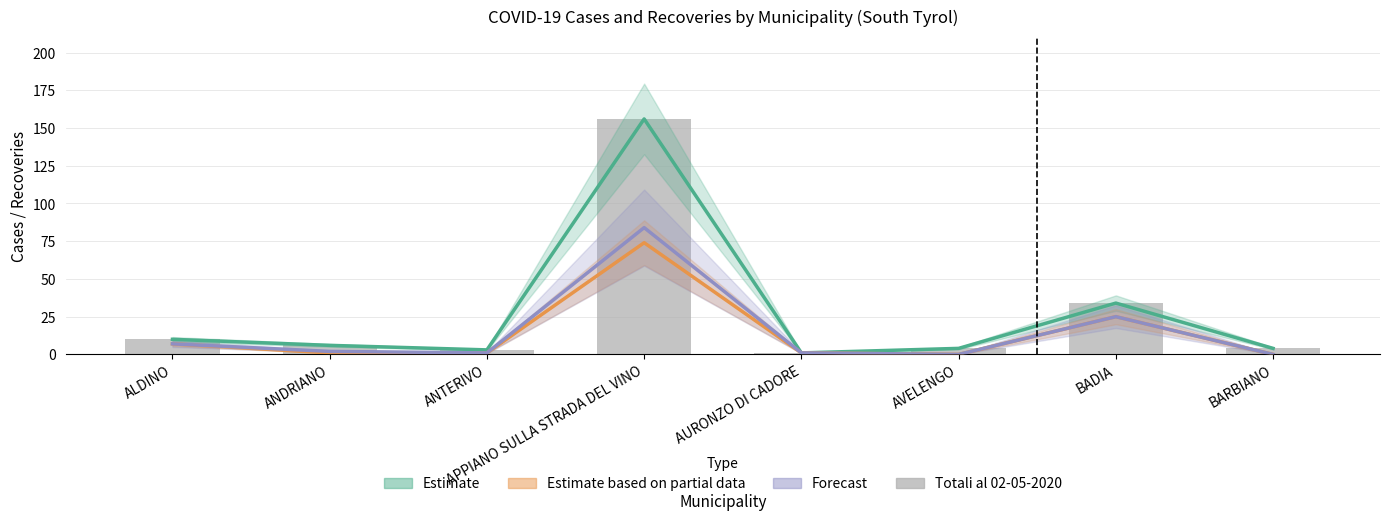

Reading left to right, transcribe all the data shown in this chart.

Estimate (Totali al 01-05-2020): 10	6	3	156	1	4	34	4
Estimate based on partial data (guariti al 01-05-2020): 7	1	1	74	1	0	25	0
Forecast (guariti al 02-05-2020): 7	2	1	84	1	0	25	0
Totali al 02-05-2020: 10	6	3	156	1	4	34	4